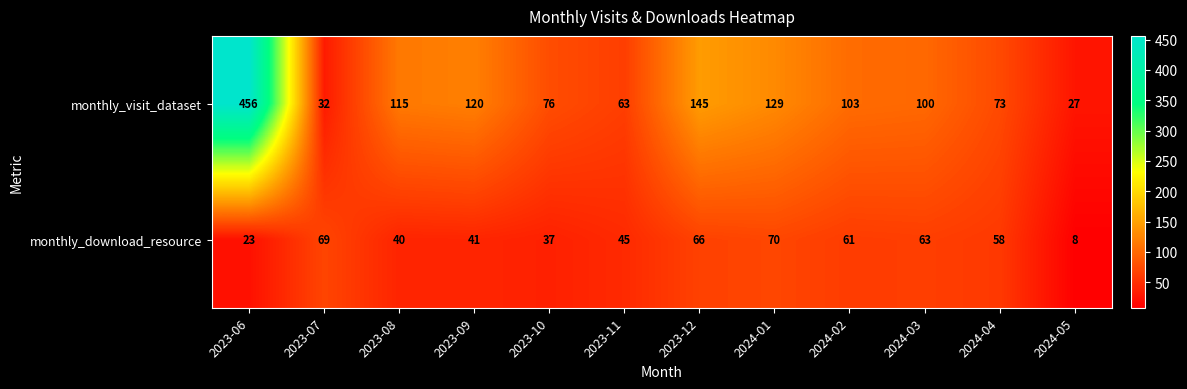

Rank the series by their average value, from lowest to highest.

monthly_download_resource, monthly_visit_dataset